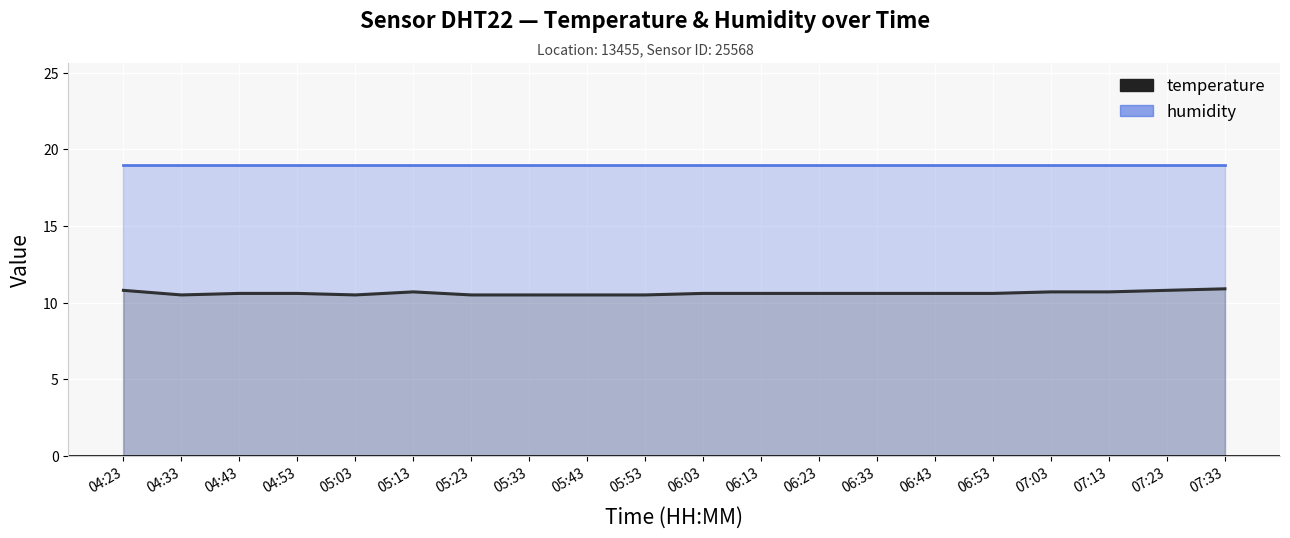

Which label corresponds to the largest value in the chart?

07:33